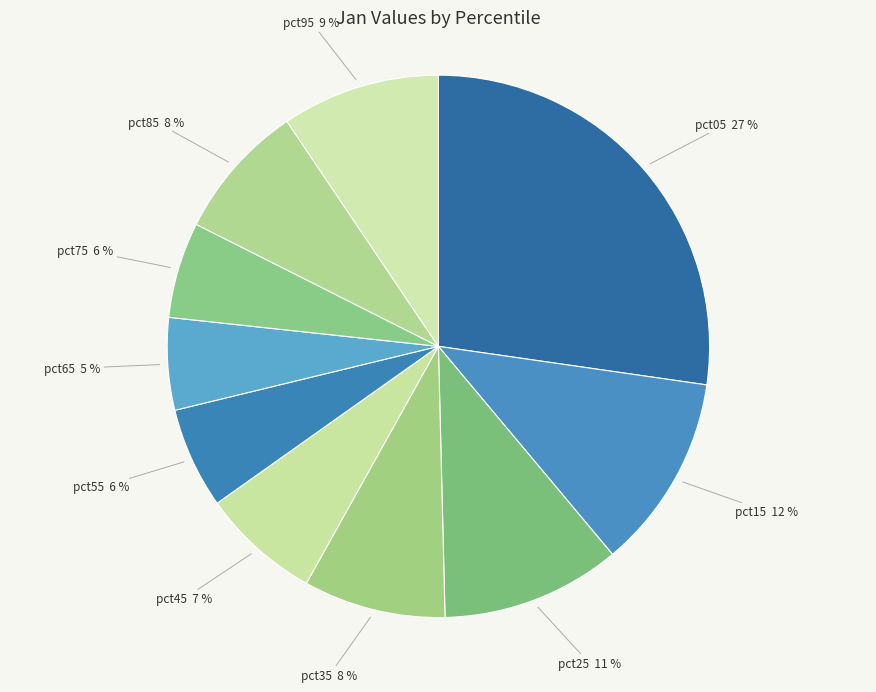

Count the number of slices in the pie.

10